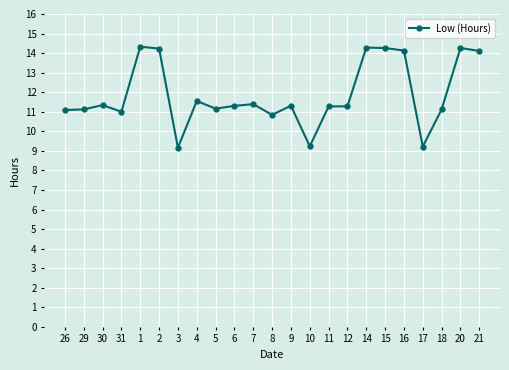

The chart shows a value of 14.1 at 21. True or false?

True